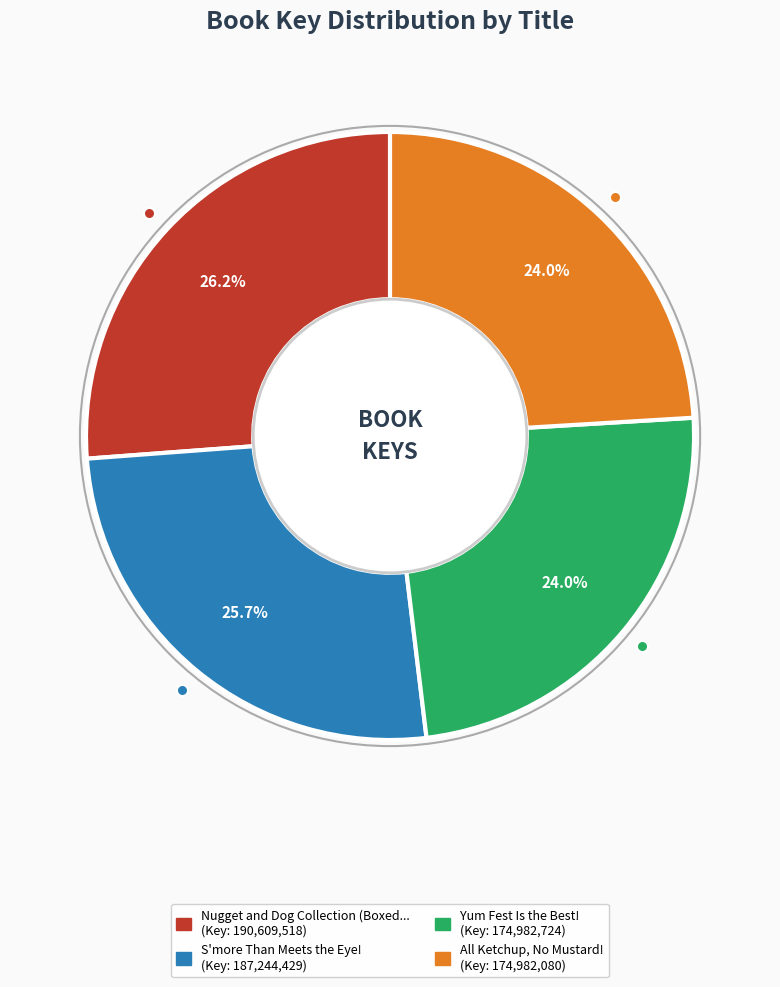

Is there any slice that represents more than half of the pie?

No